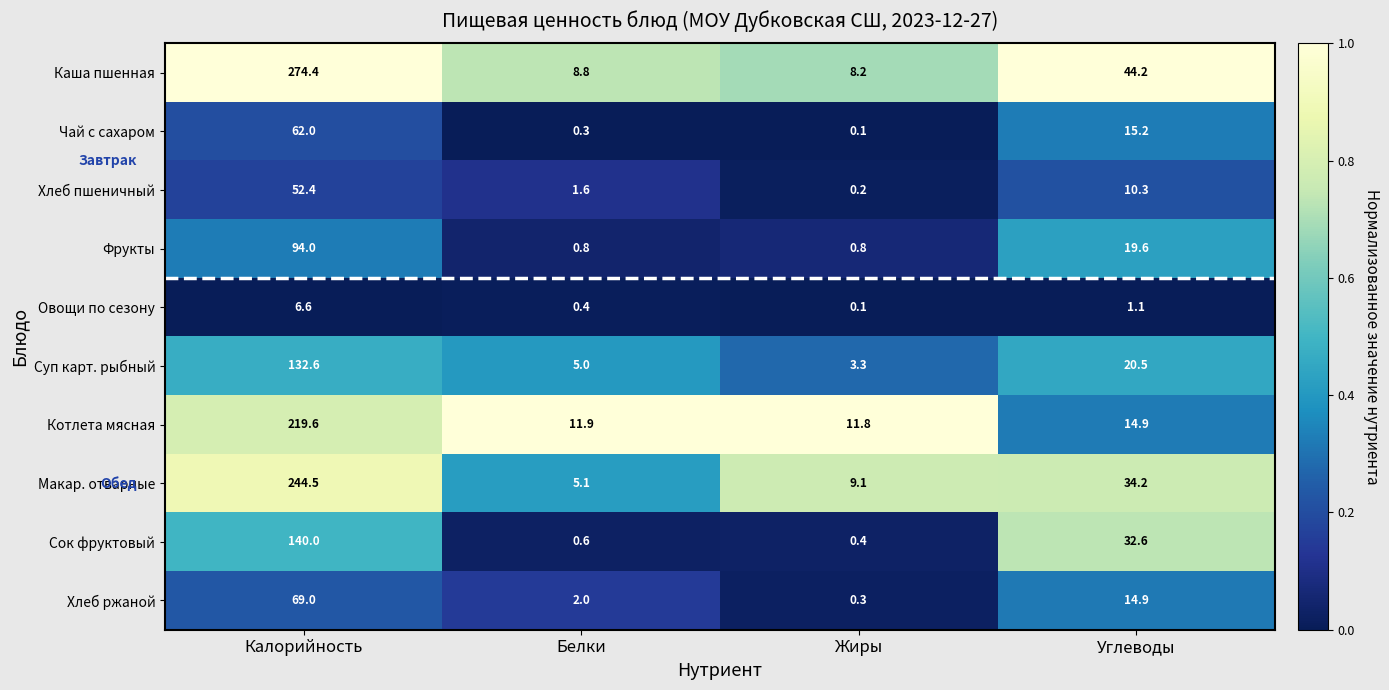

At how many categories does at least one series exceed 0?

4